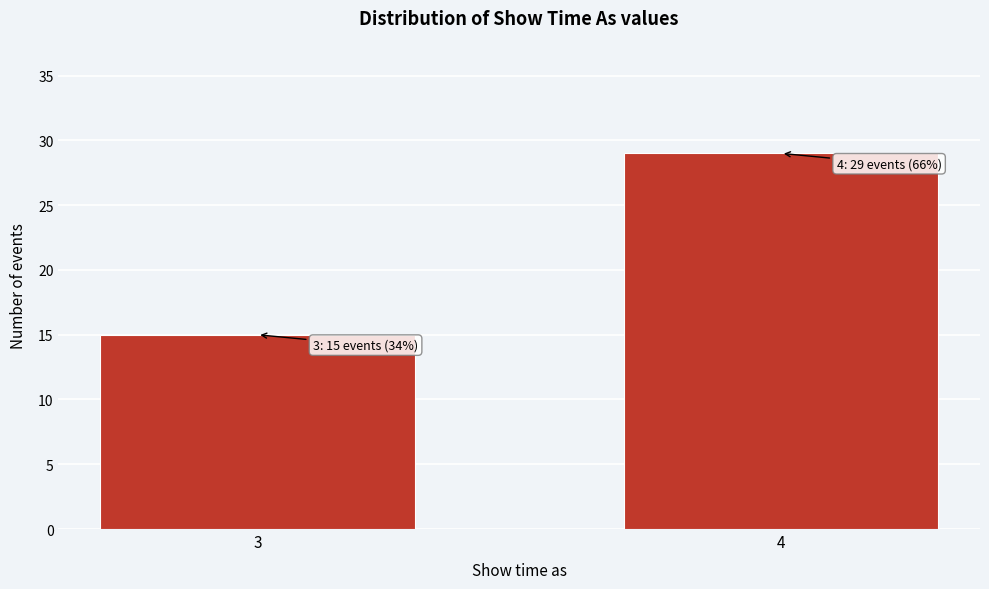

Reading left to right, extract all data points from this chart.

3=15	4=29